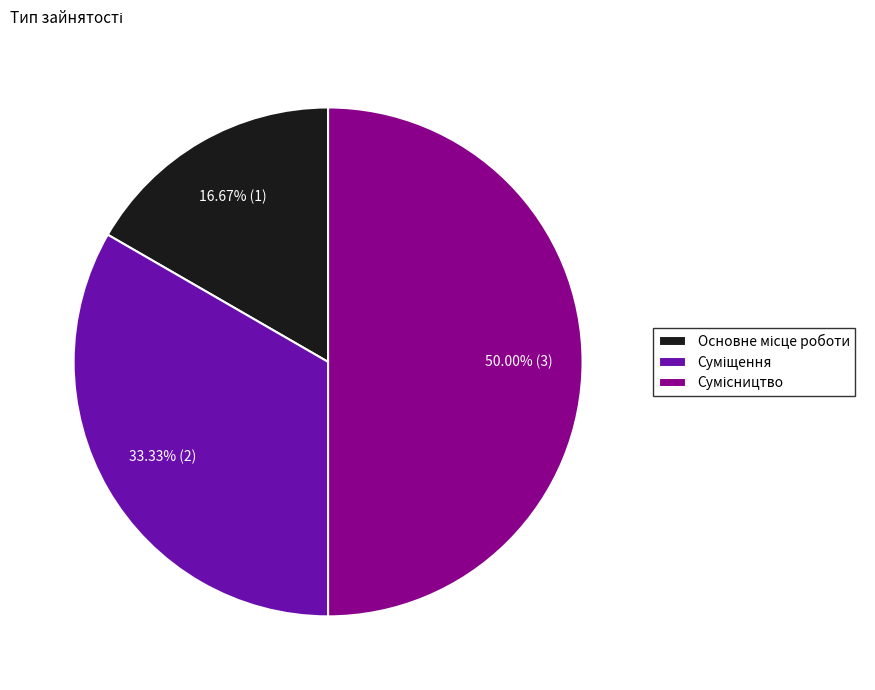

Is Основне місце роботи the majority of the pie?

No